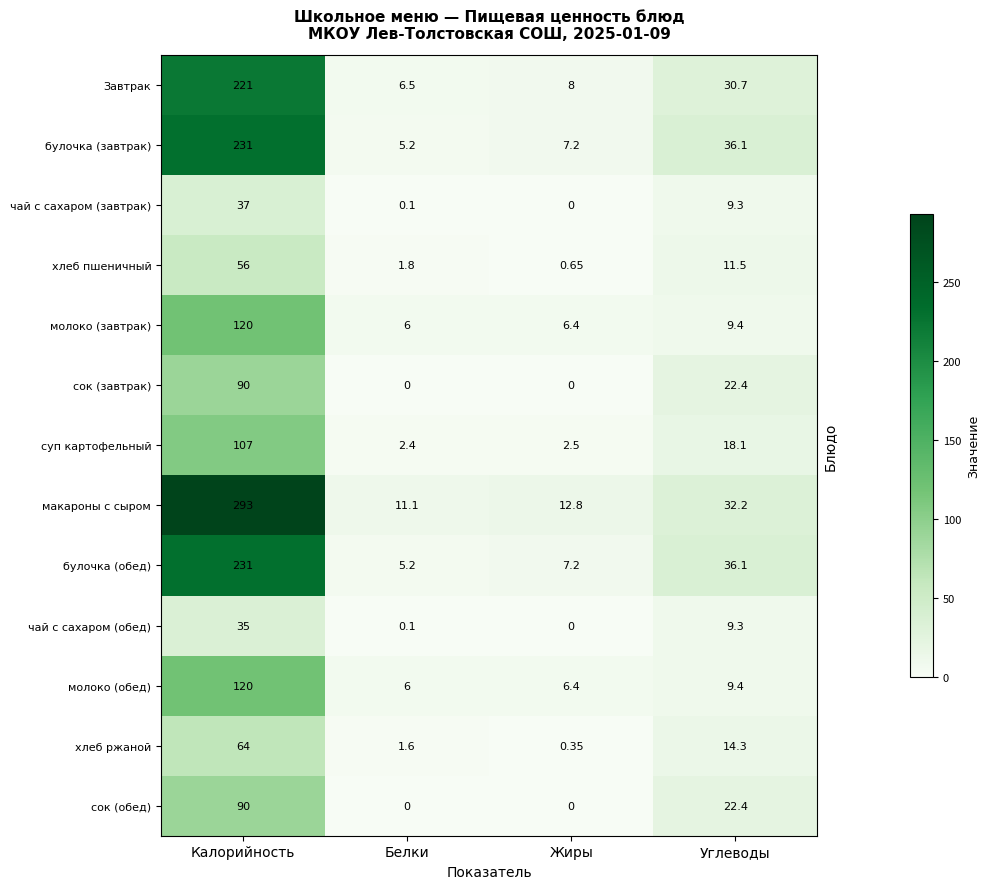

What is the total value across all series at Углеводы?

261.2